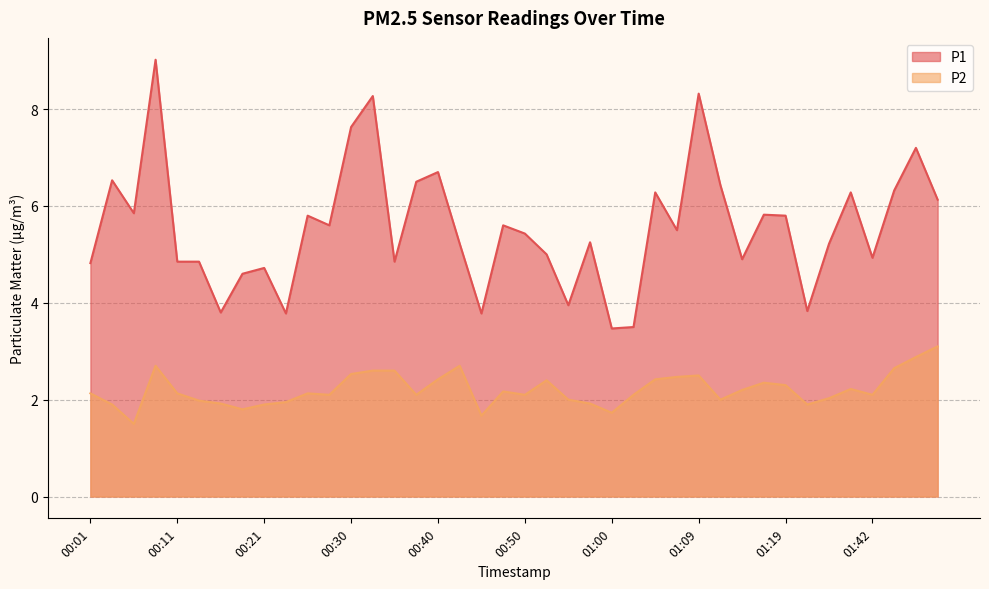

What value does the P1 series have at 01:14?

4.9